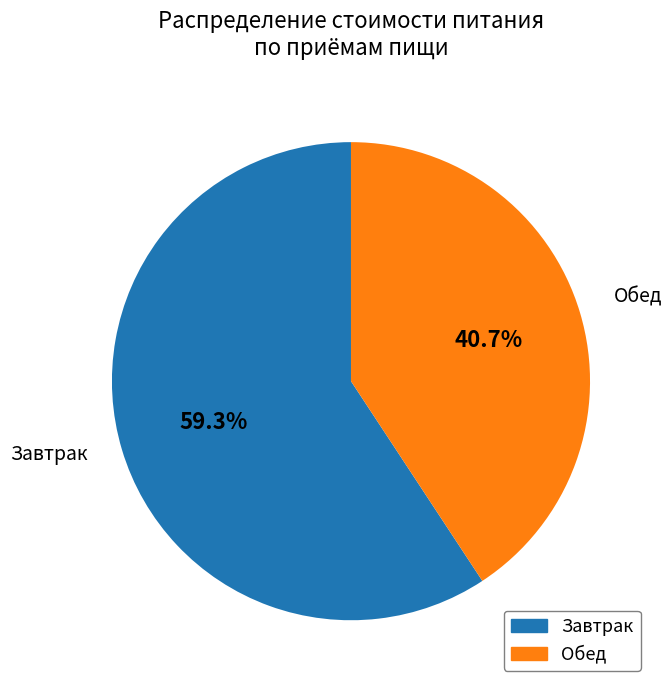

To the nearest percent, what percentage of the pie is Завтрак?

59%